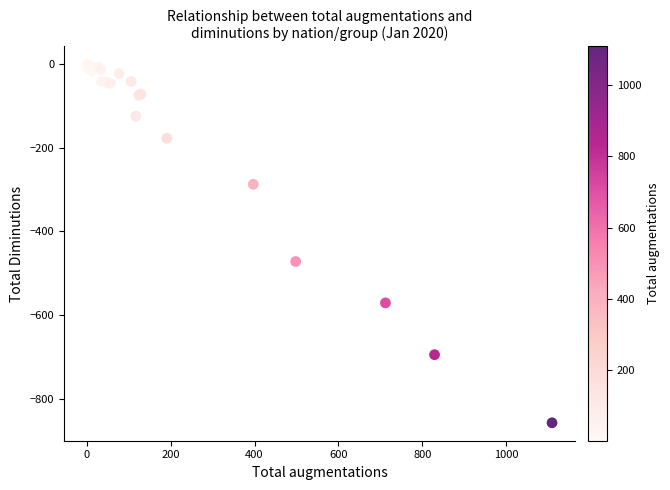

What Y value in the scatter plot is closest to -429?

-472